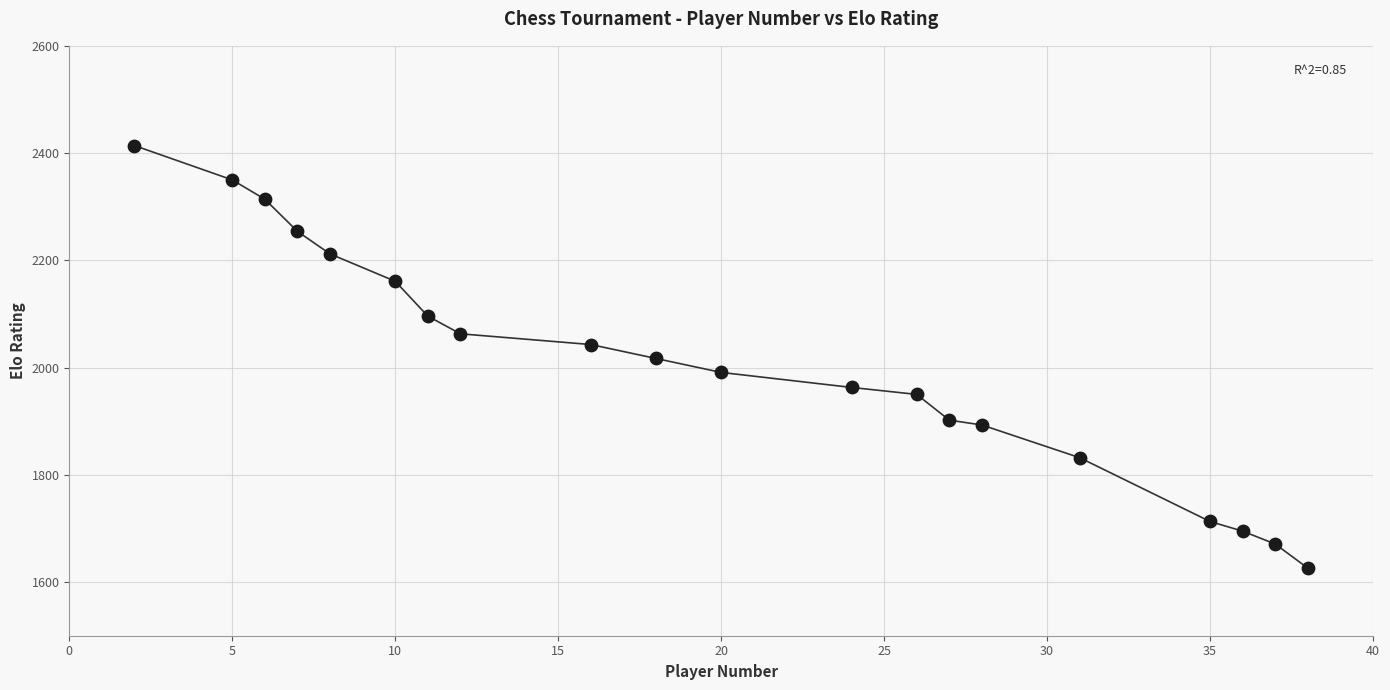

What is the range of X values (max minus min)?

36